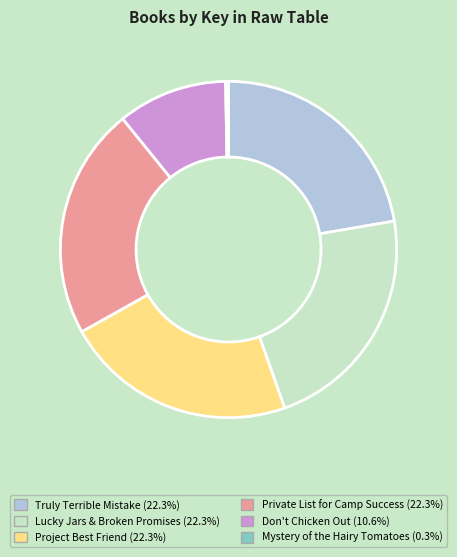

Is it true that Truly Terrible Mistake is 22% of the pie?

True